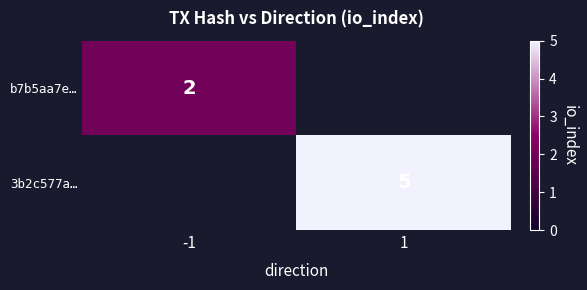

True or false: 3b2c577a… has a value of 3 at 1.

False